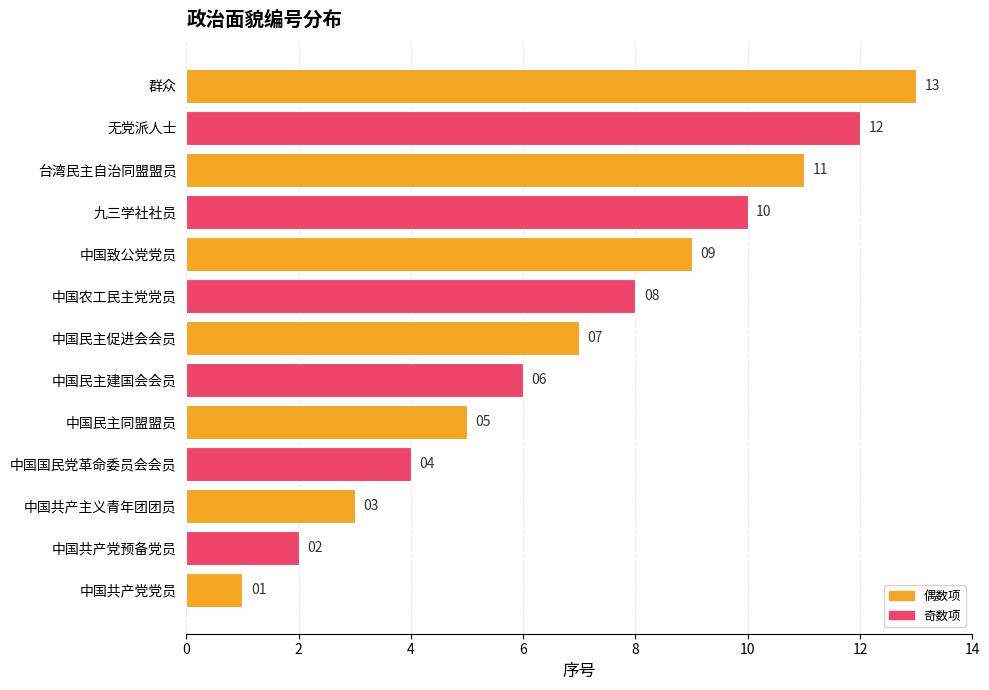

What is the maximum value shown in the chart?

13